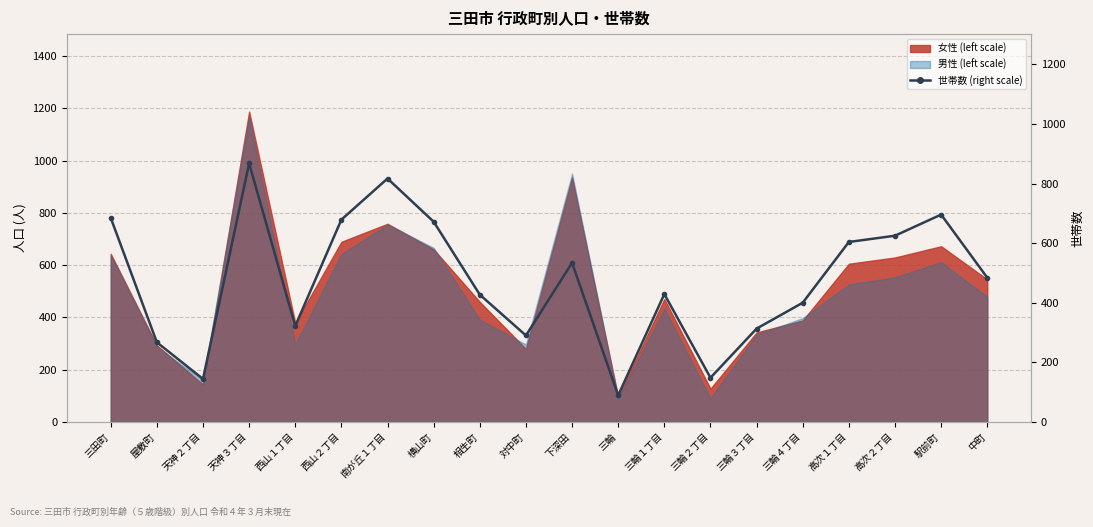

What is the difference between the second highest and second lowest values?

673